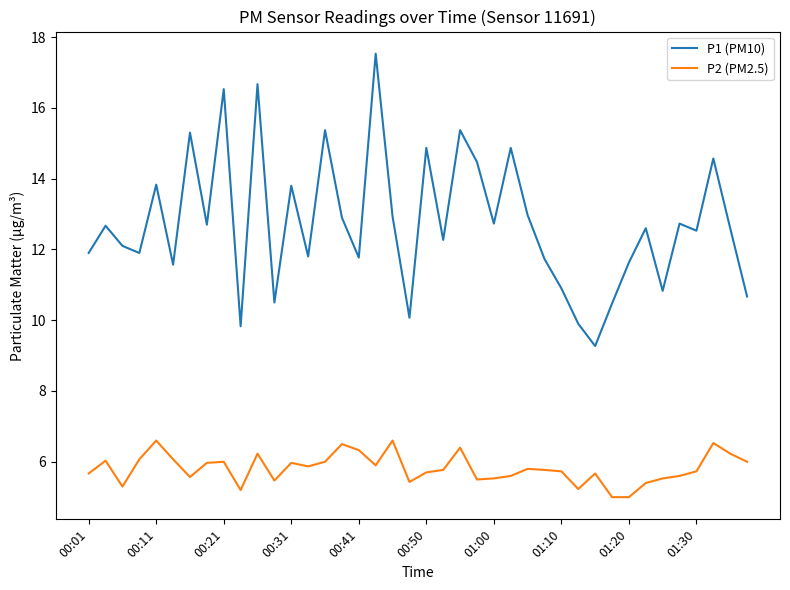

Rank the series by their maximum value, from lowest to highest.

P2 (PM2.5), P1 (PM10)